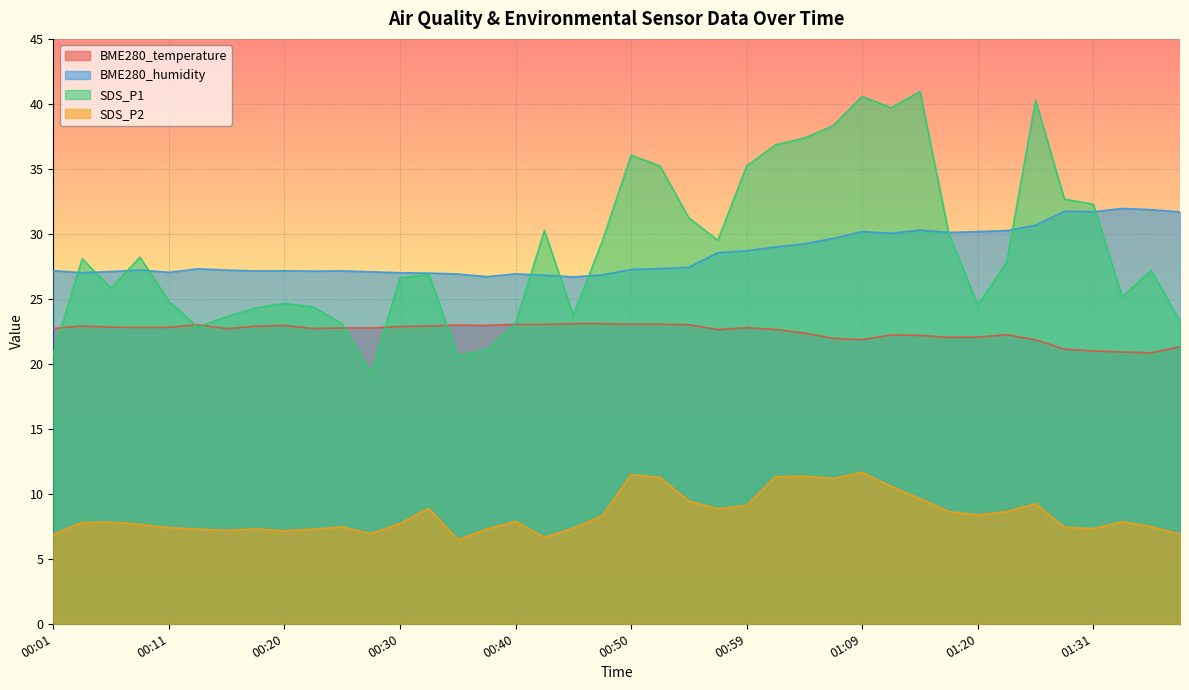

At which label does BME280_temperature first exceed 22?

00:01